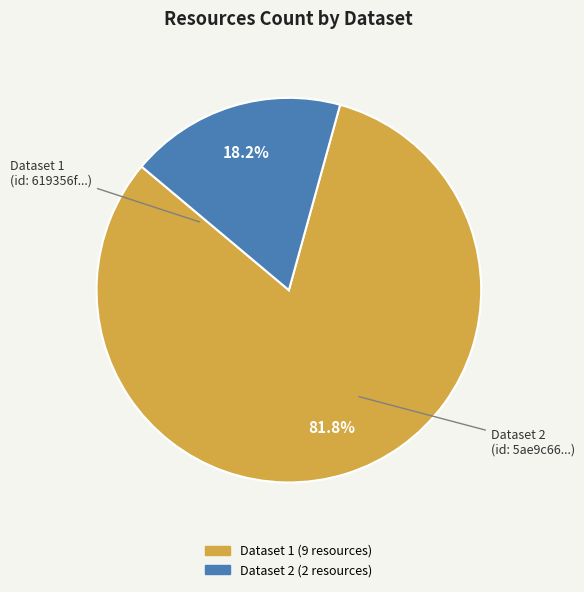

Is there a majority slice in this chart?

Yes